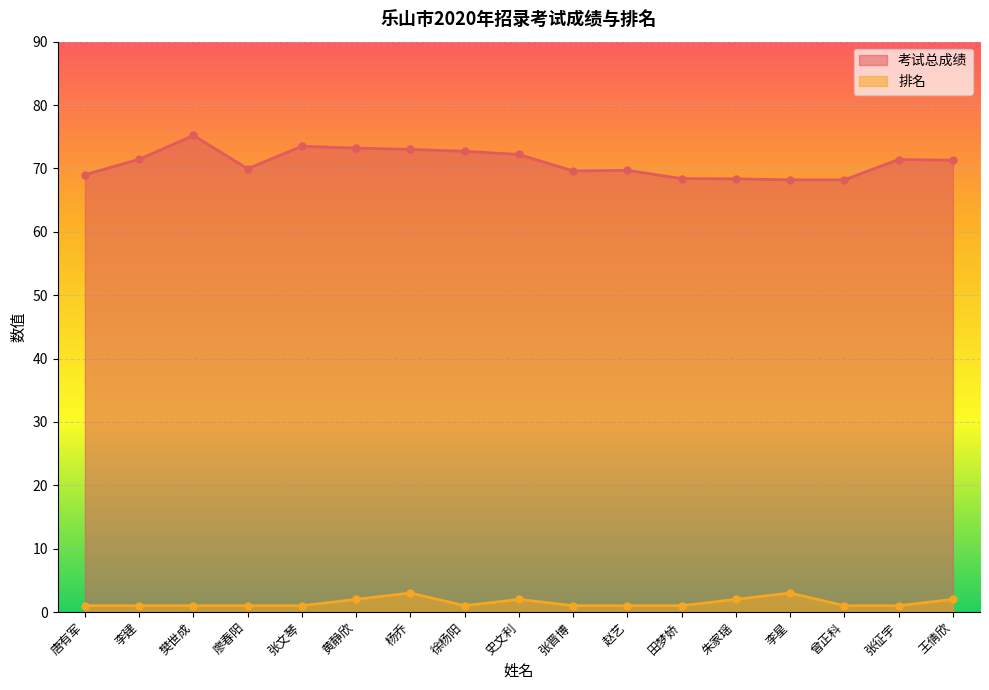

How many series are shown in this chart?

2